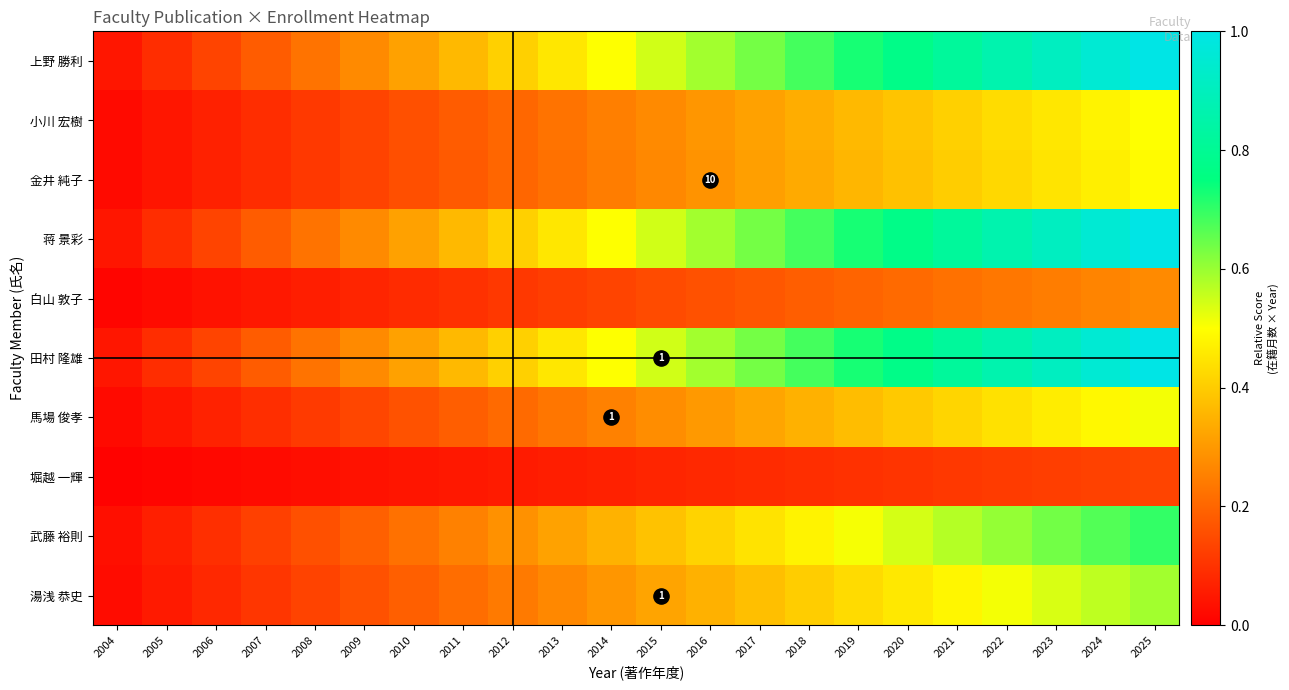

What is the difference between the maximum and second lowest values in the 田村 隆雄 series?

0.9